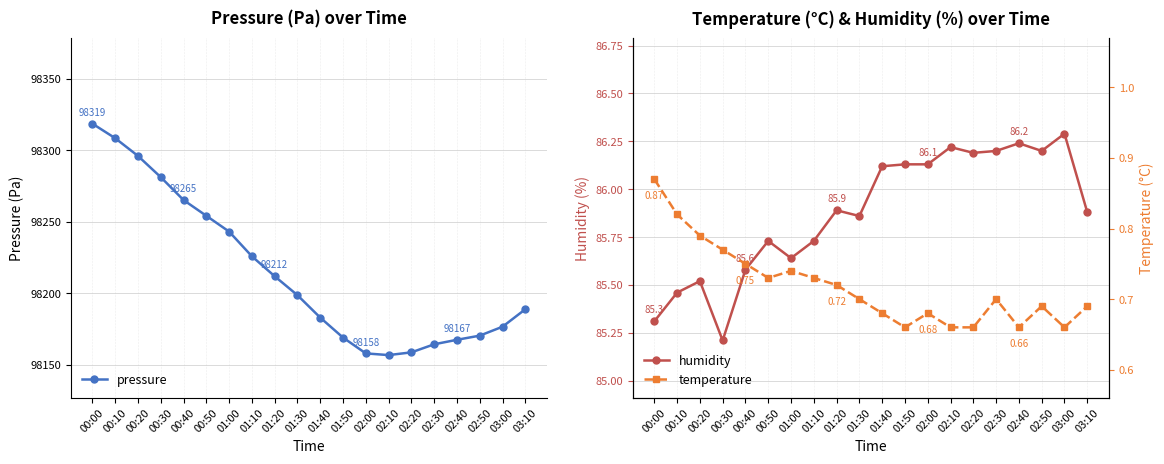

Rank the series at 02:00 from highest to lowest value.

pressure, humidity, temperature